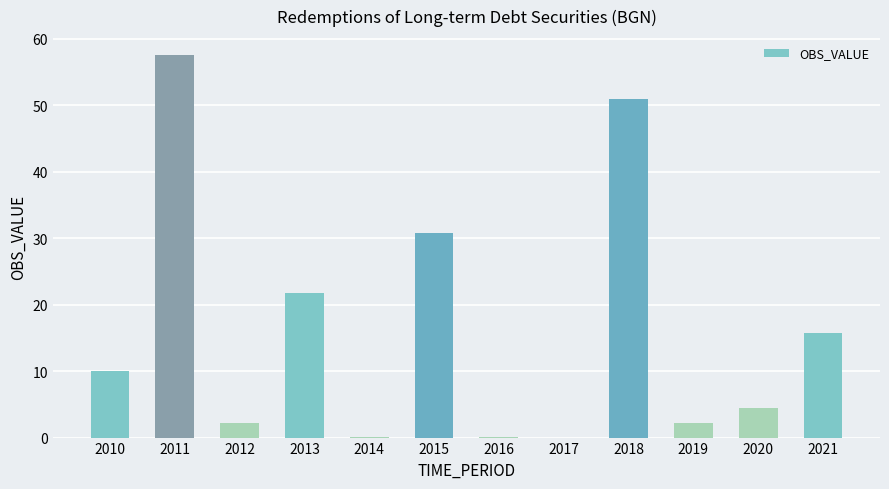

Read the value at 2013.

21.8